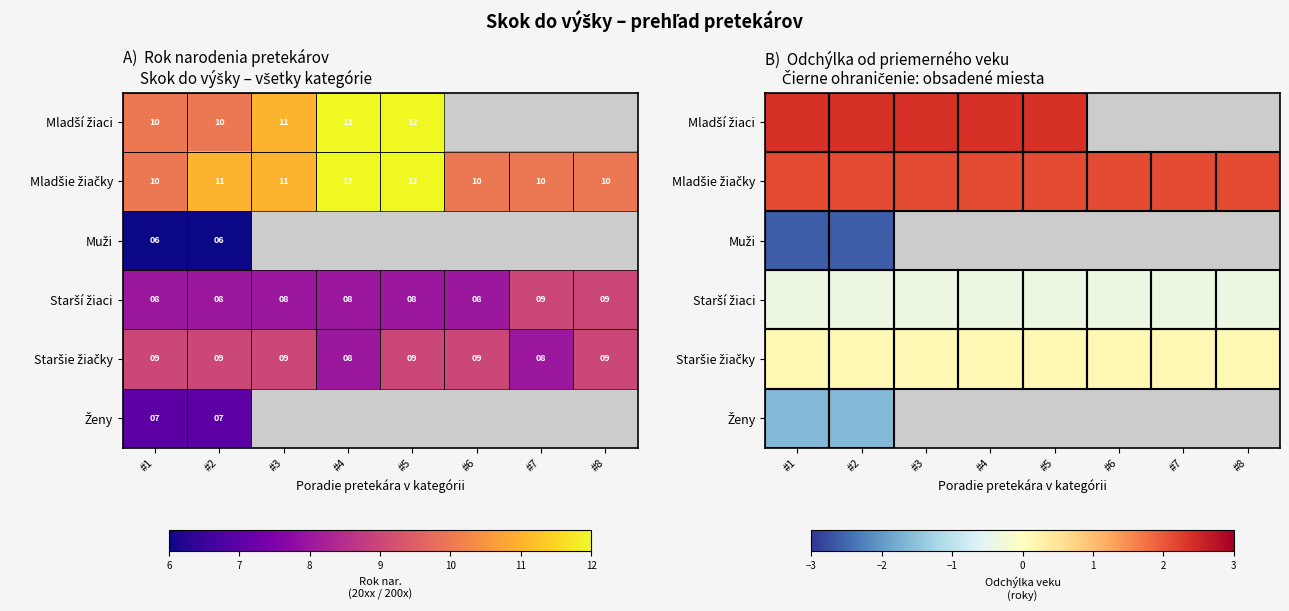

What is the approximate value of Staršie žiačky at #6?

0.1